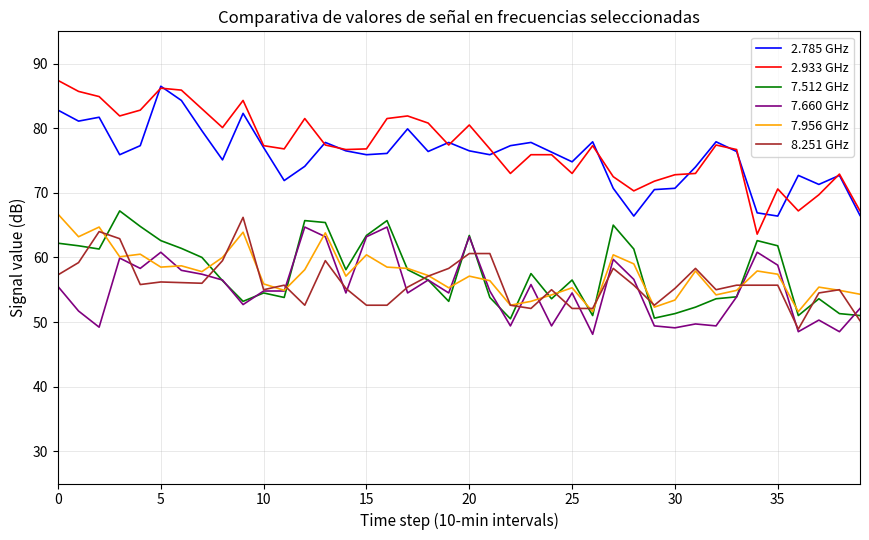

True or false: 8.251 GHz and 2.933 GHz intersect in this chart.

False